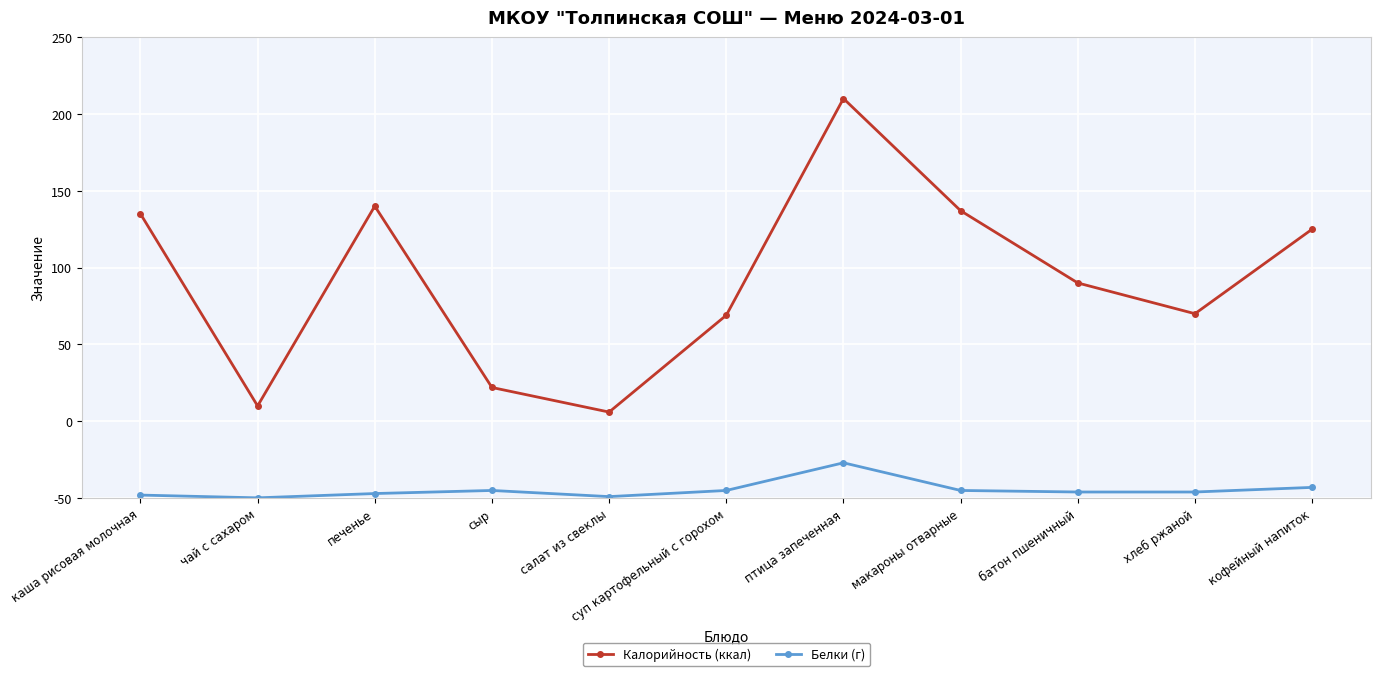

Is this an area chart (filled region under the line)?

No